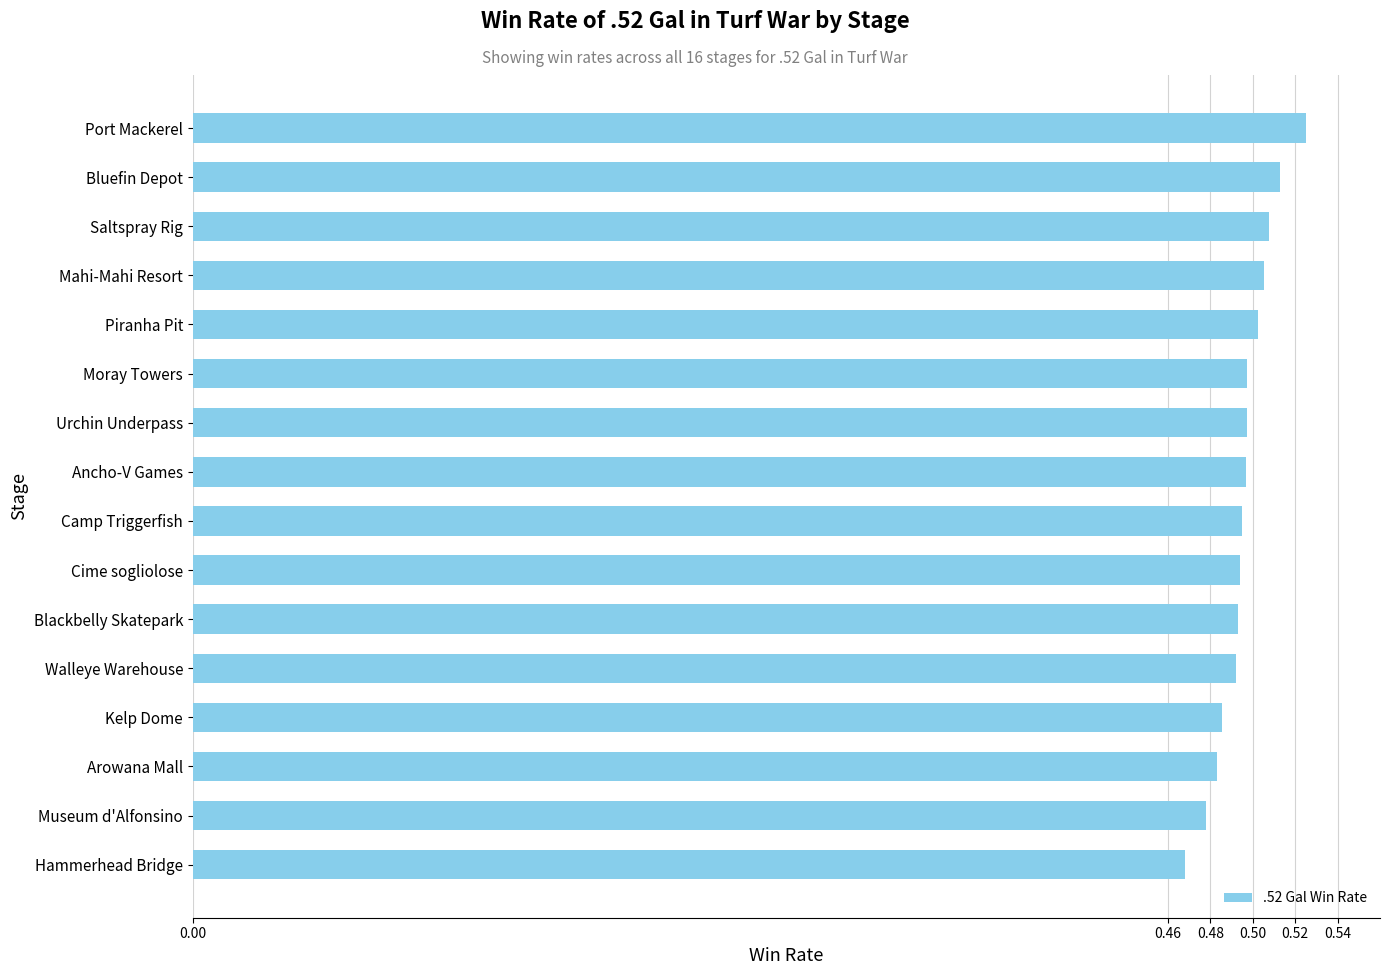

Between Urchin Underpass and Kelp Dome, which is larger?

Urchin Underpass